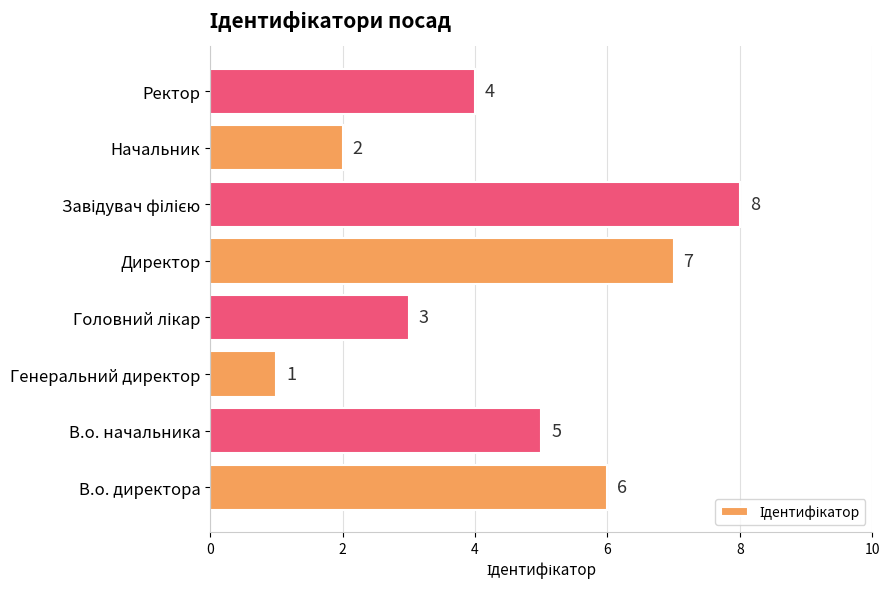

What is the change in value from В.о. начальника to Начальник?

-3